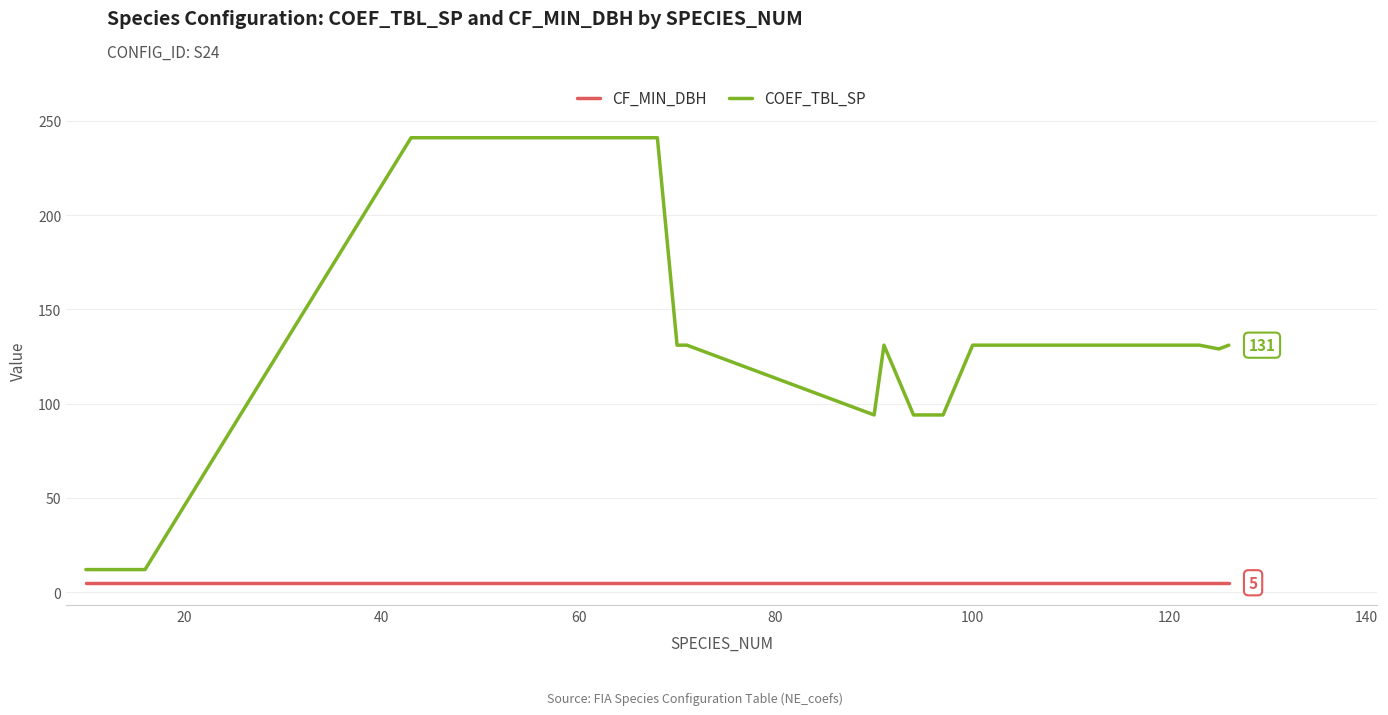

What are all the series names shown in the legend?

CF_MIN_DBH, COEF_TBL_SP